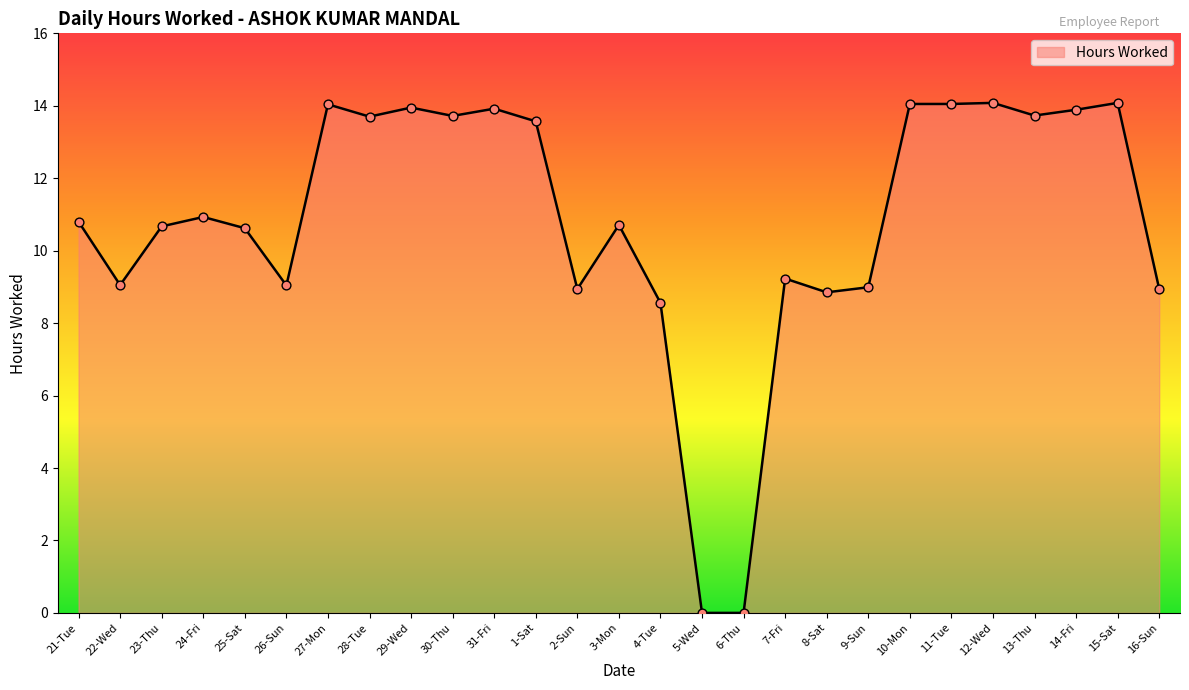

What is the change in value from 22-Wed to 24-Fri?

+1.9